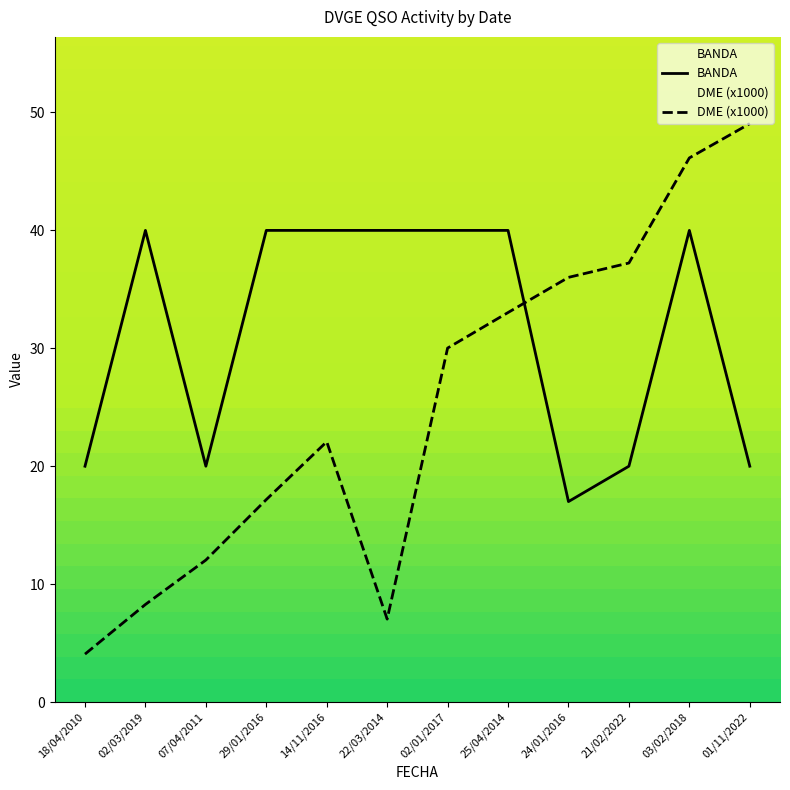

What is the value of the DME (x1000) point at the 7th from the left?

30.0